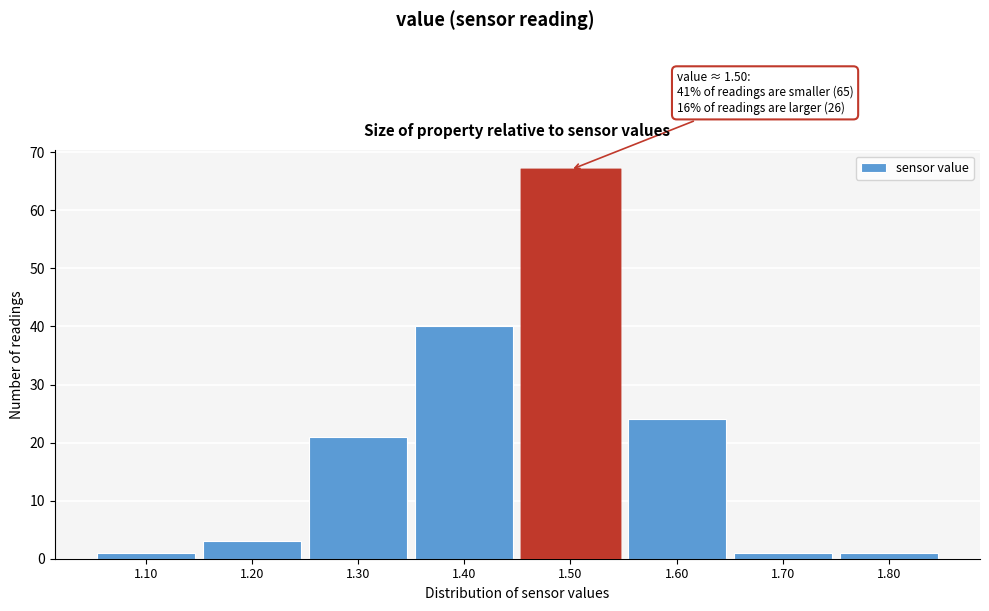

Reading left to right, list all the values displayed in this chart.

1	3	21	40	67	24	1	1